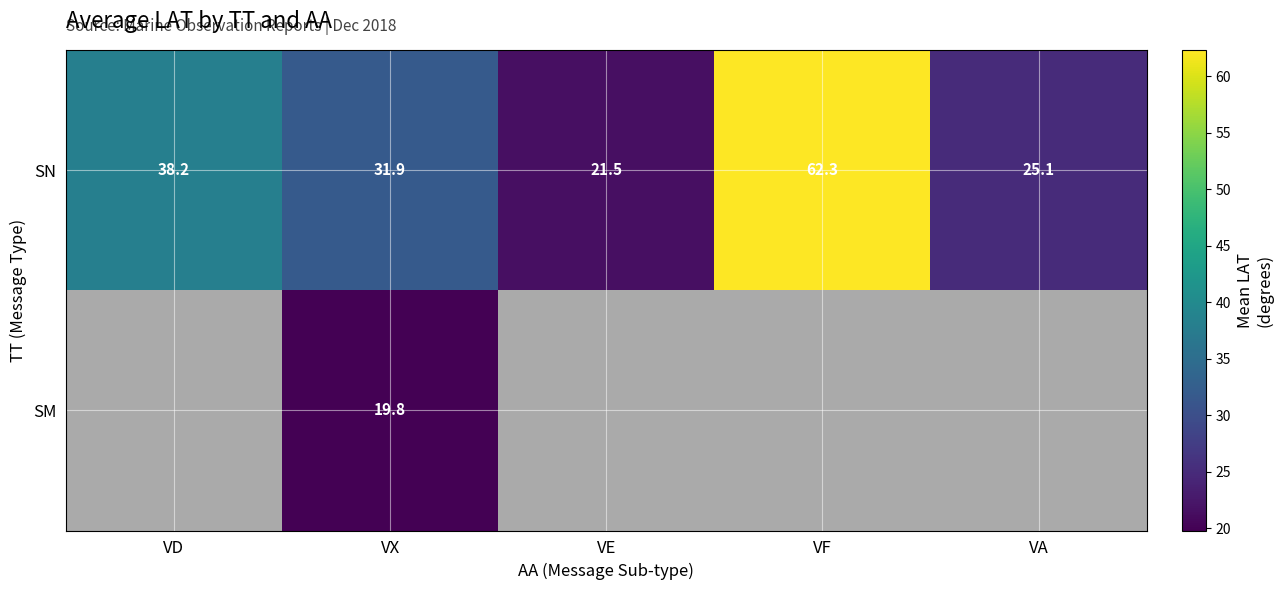

Between VD and VA, which is larger?

VD